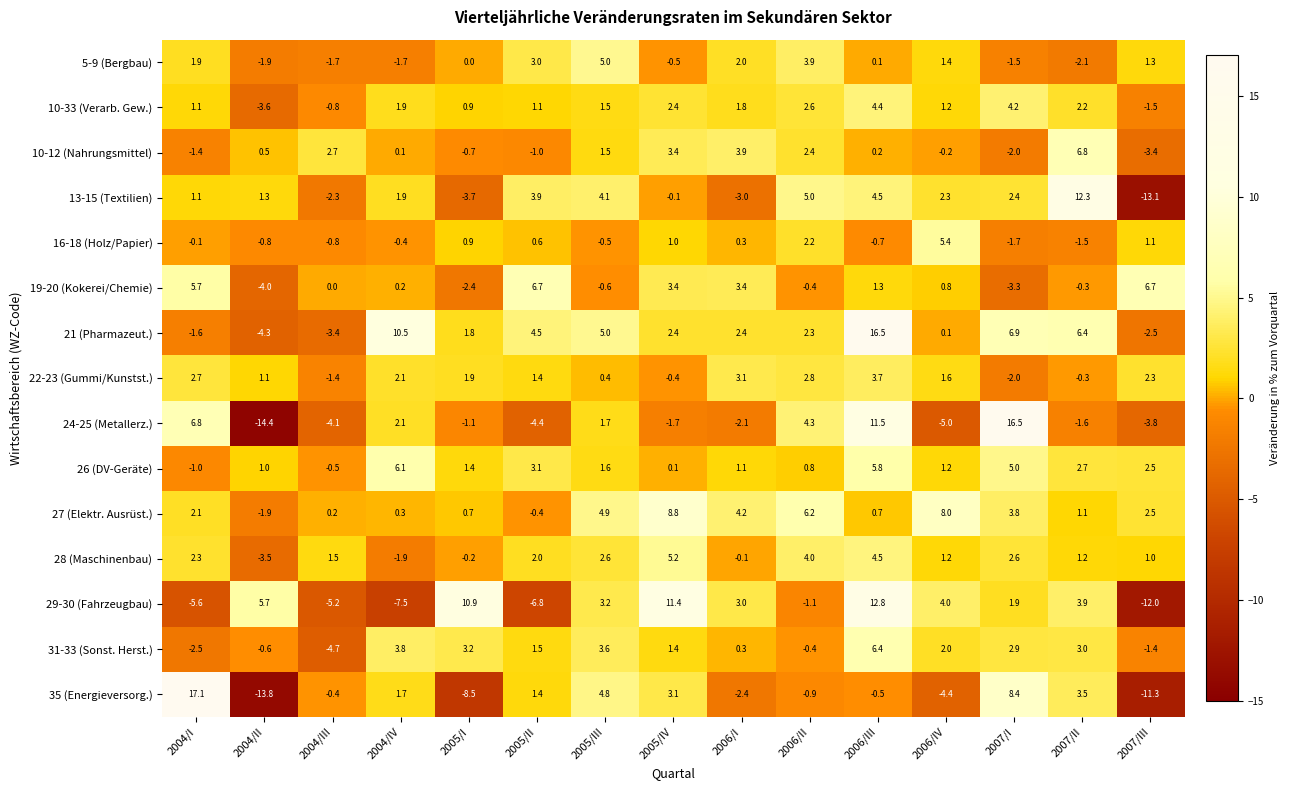

List the labels in order of 26 (DV-Geräte) value, smallest first.

2004/I, 2004/III, 2005/IV, 2006/II, 2004/II, 2006/I, 2006/IV, 2005/I, 2005/III, 2007/III, 2007/II, 2005/II, 2007/I, 2006/III, 2004/IV